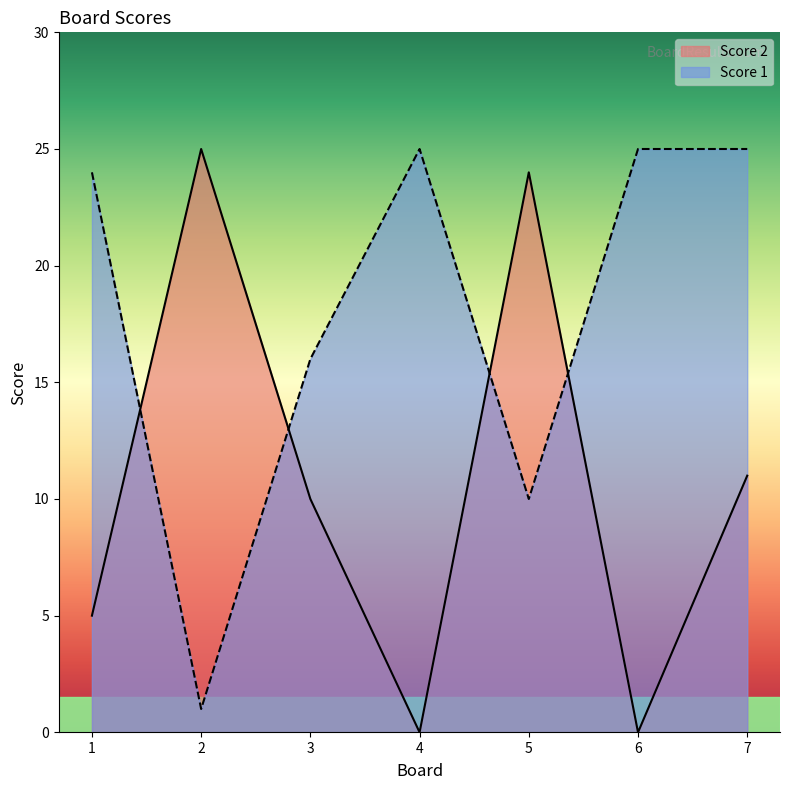

Where is Score 2 nearest to the value 12?

7